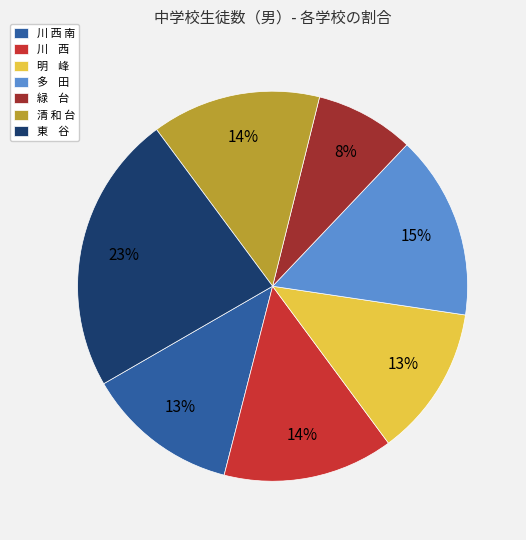

Is there any slice that represents more than half of the pie?

No